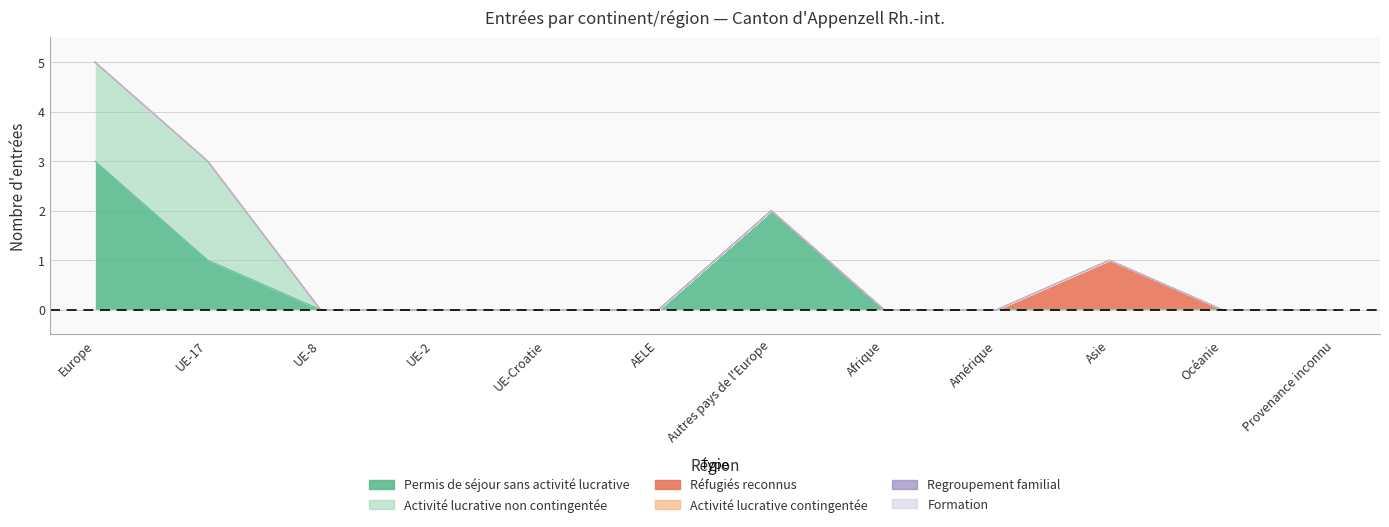

What is the greatest value displayed?

3